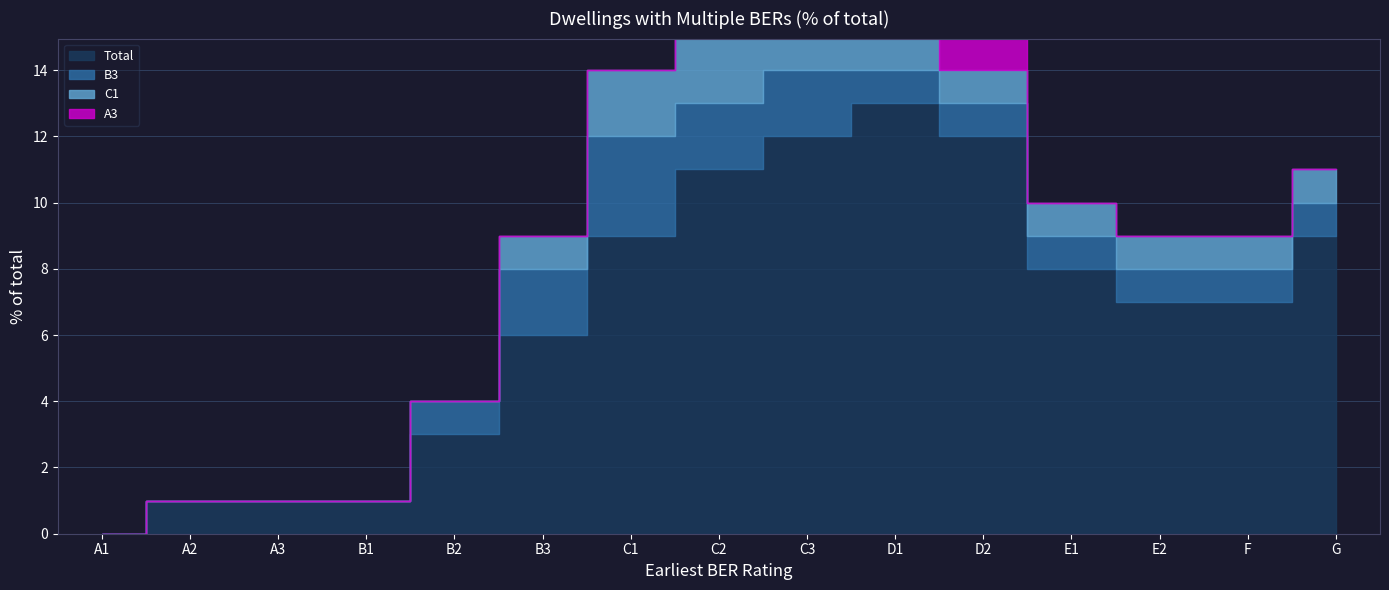

How many lines are shown in the chart?

4